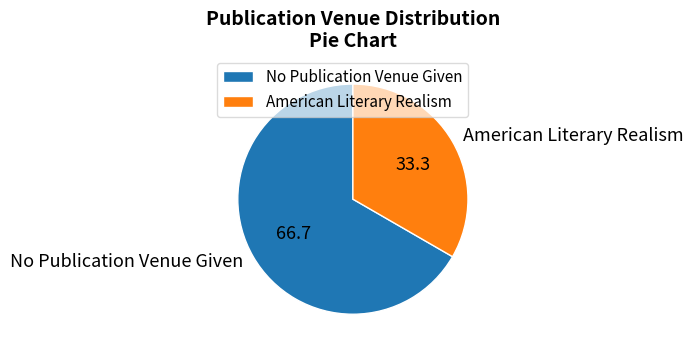

Is it true that American Literary Realism is 26% of the pie?

False